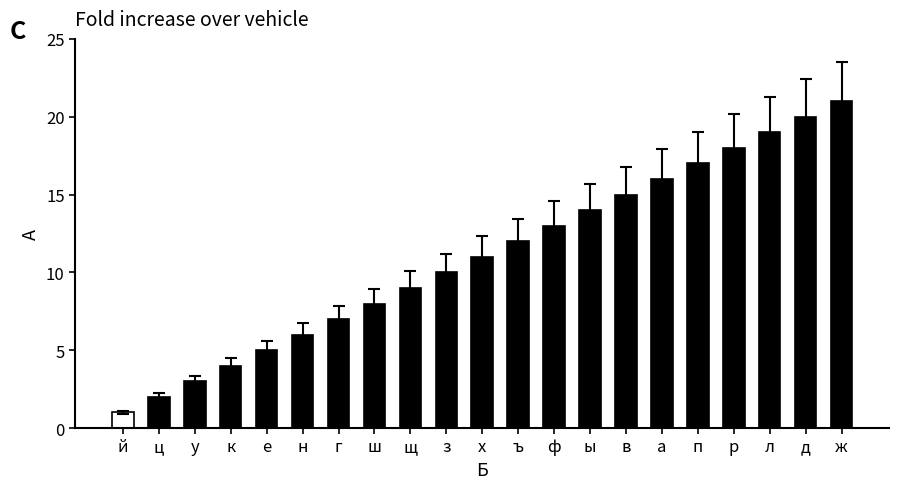

What is the difference between the values at х and ц?

9